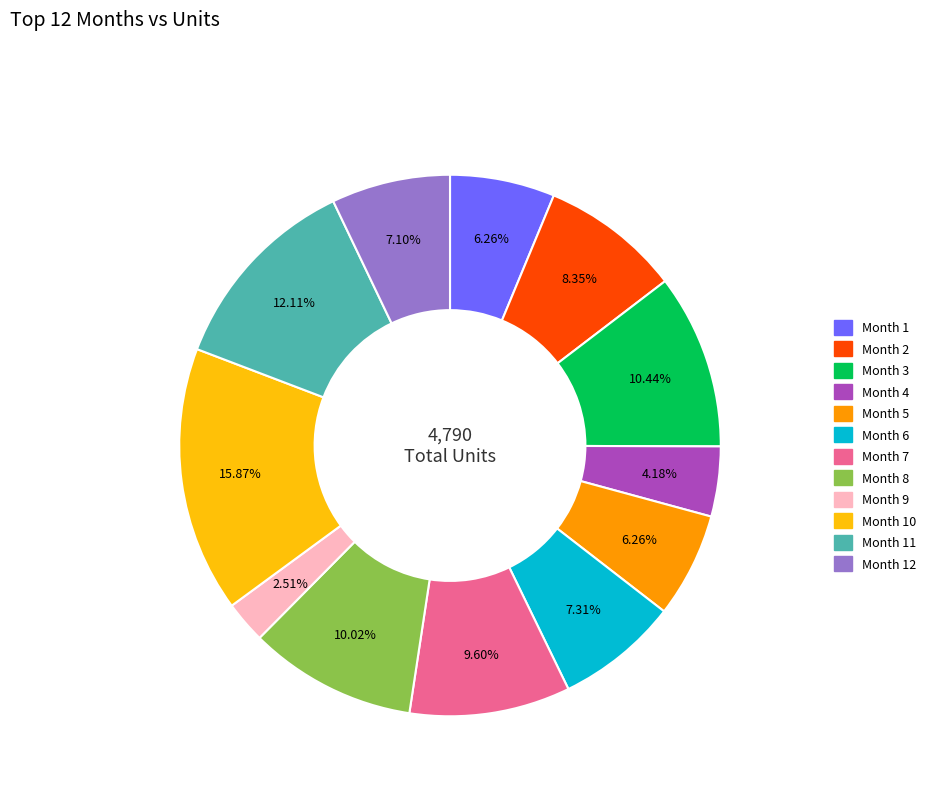

Is there a majority slice in this chart?

No